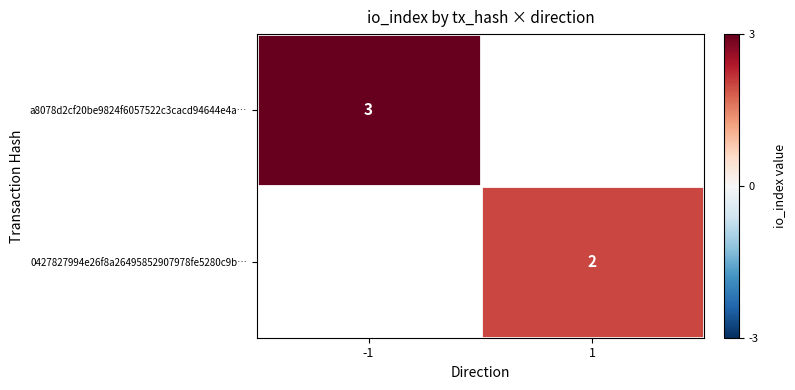

The value of a8078d2cf20be9824f6057522c3cacd94644e4a… at -1 is 5. True or false?

False